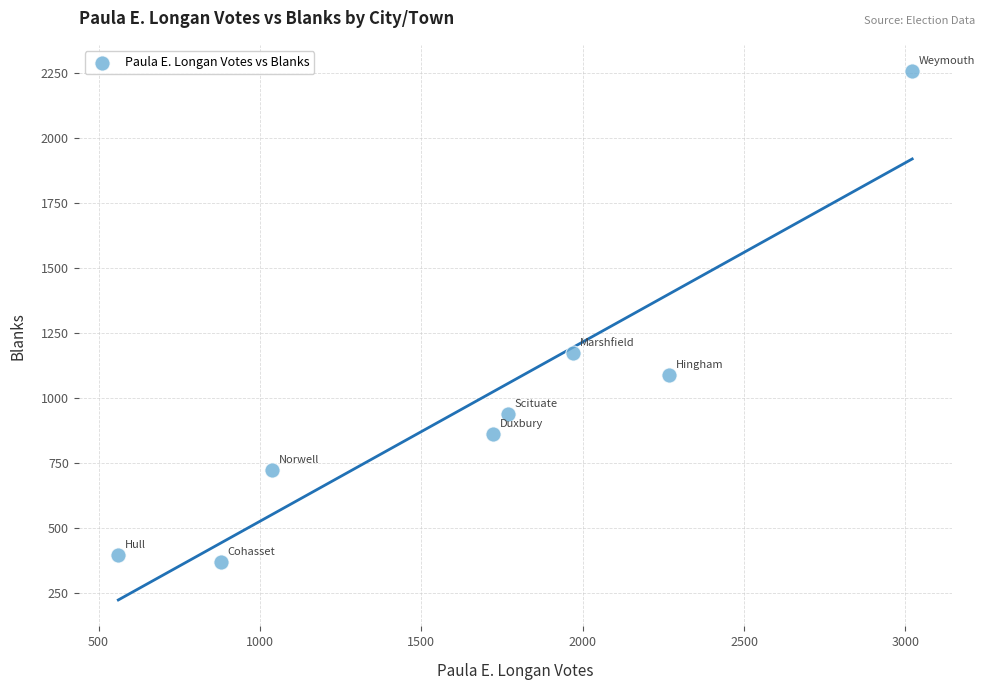

What is the range of Y values (max minus min)?

1889